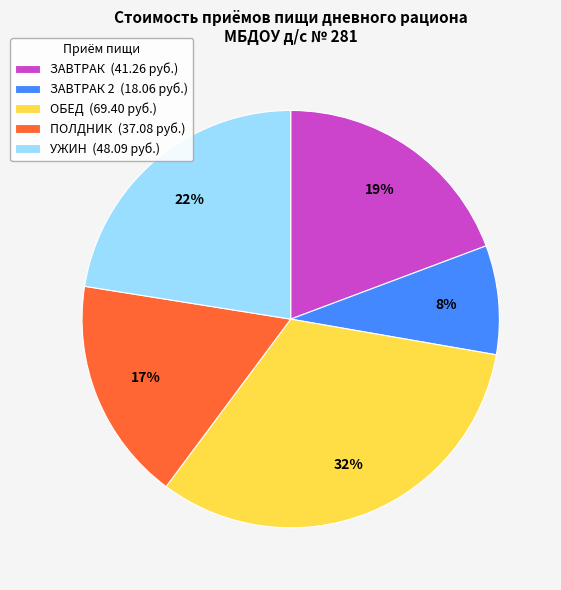

Approximately how many times larger is the value at УЖИН (48.09 руб.) compared to ЗАВТРАК (41.26 руб.)?

1.2